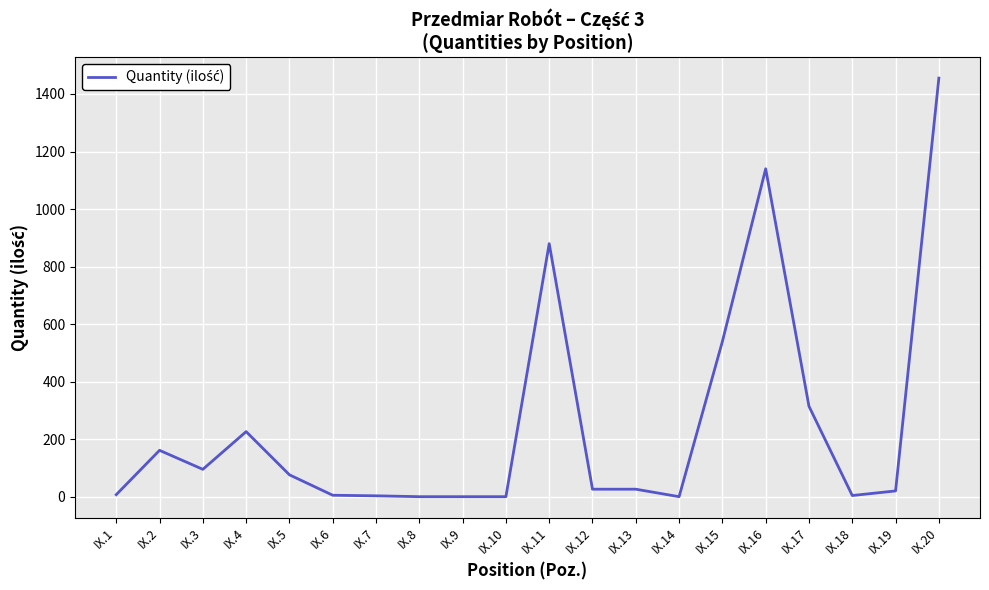

At which label is the value closest to 728?

IX.11